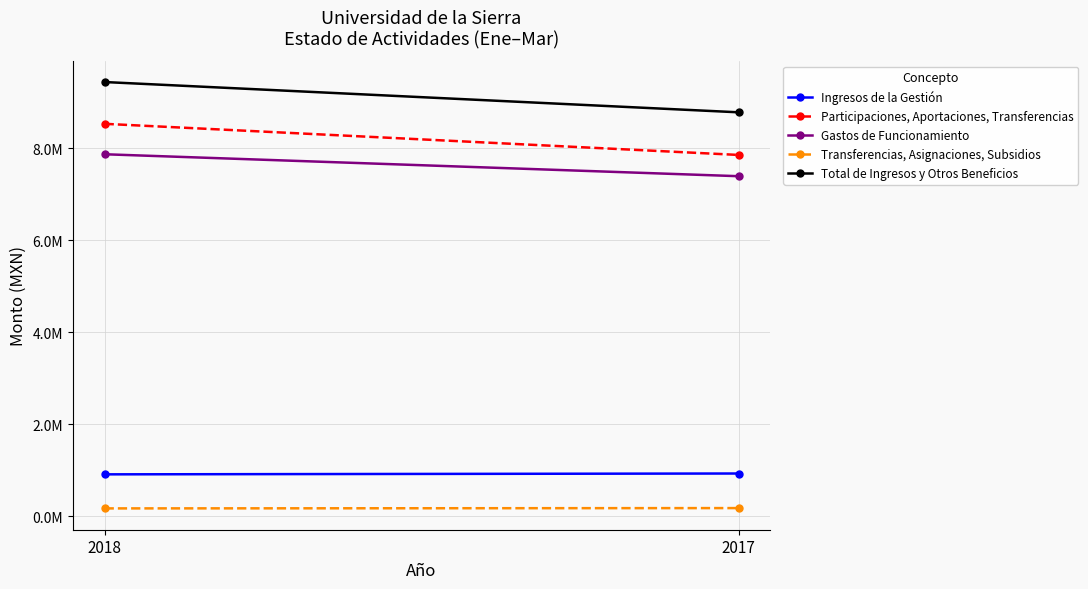

What is the smallest value displayed?

168150.0